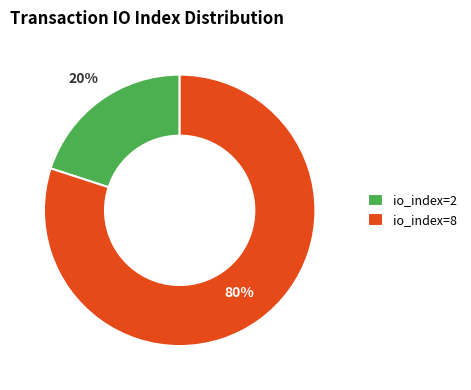

Count the number of slices in the pie.

2